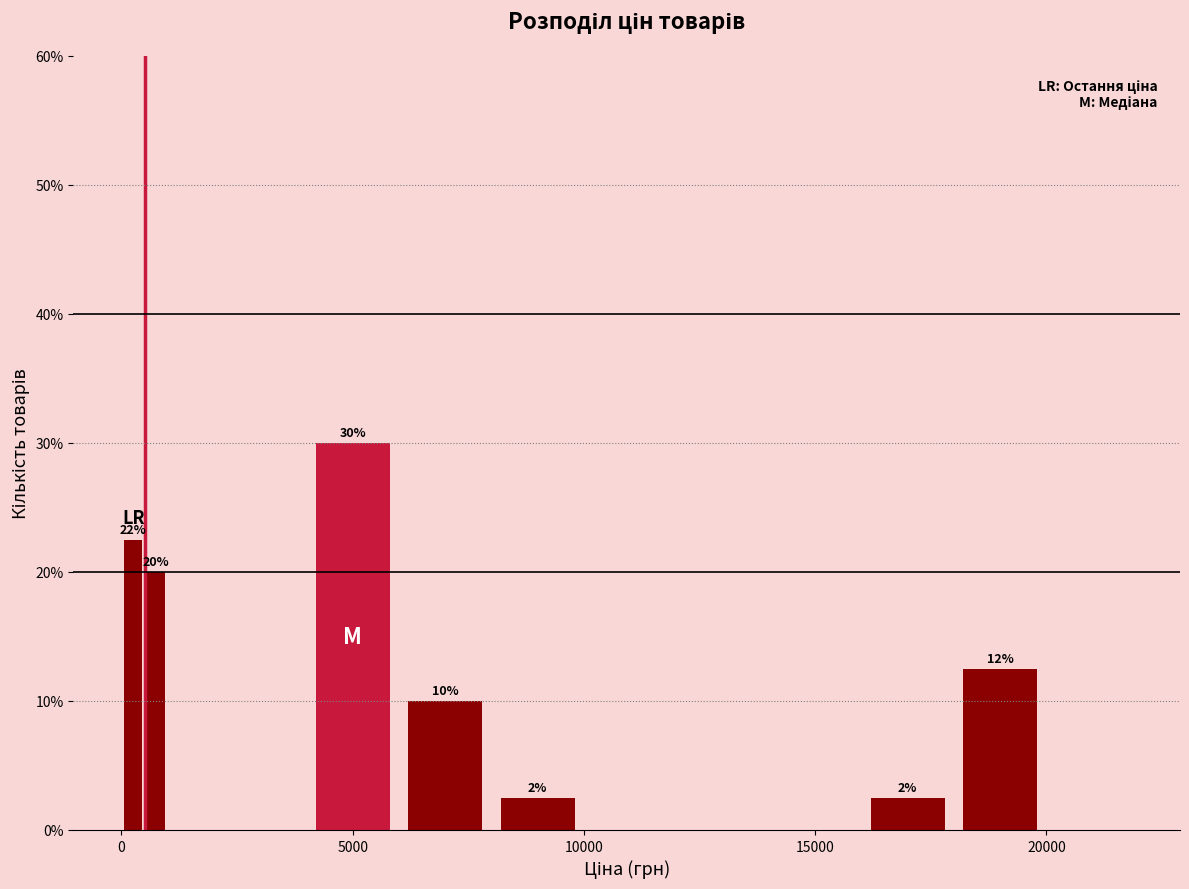

Read against the x-axis, roughly where is the centre of the tallest bar?

5000